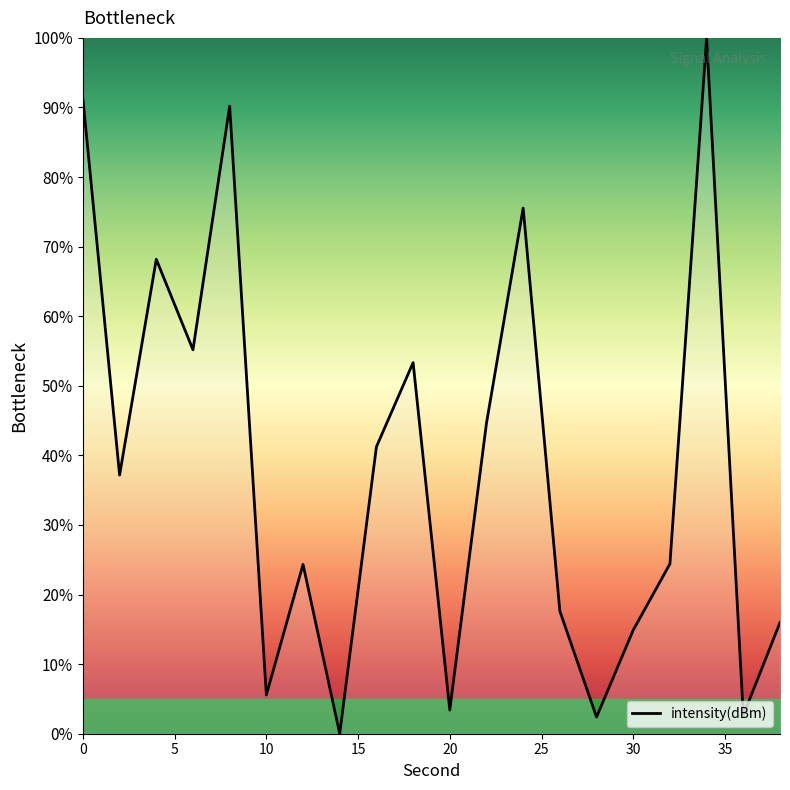

What is the greatest value displayed?

100.0